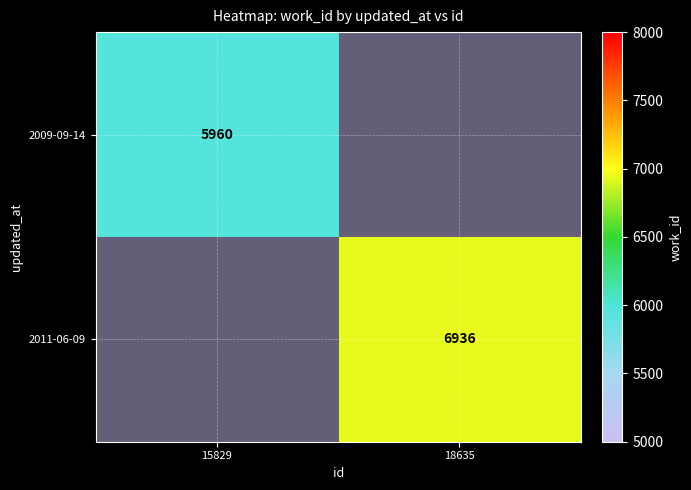

Is it true that 2009-09-14 equals 7971.2 at 15829?

False